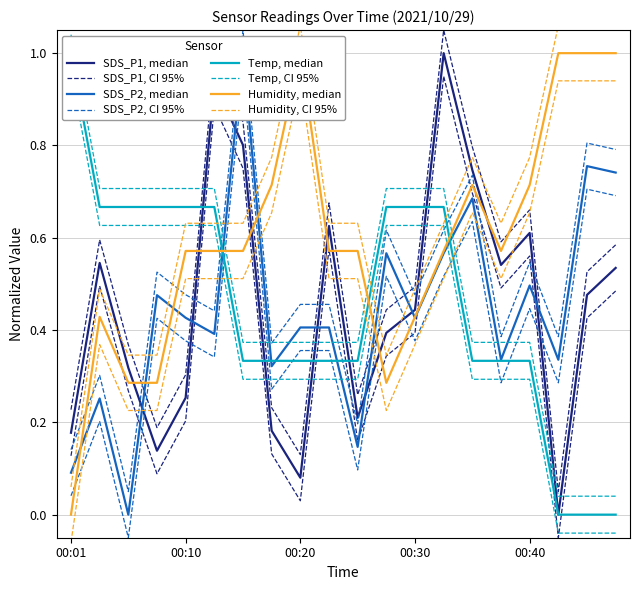

True or false: SDS_P2 has more than 1 interior local peaks.

True